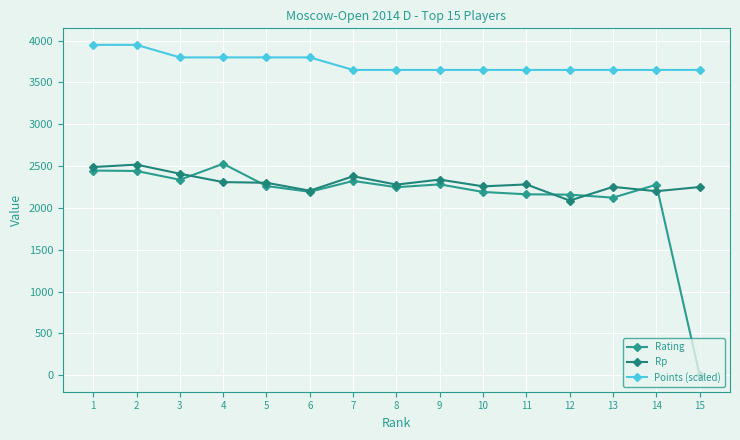

How many lines are shown in the chart?

3